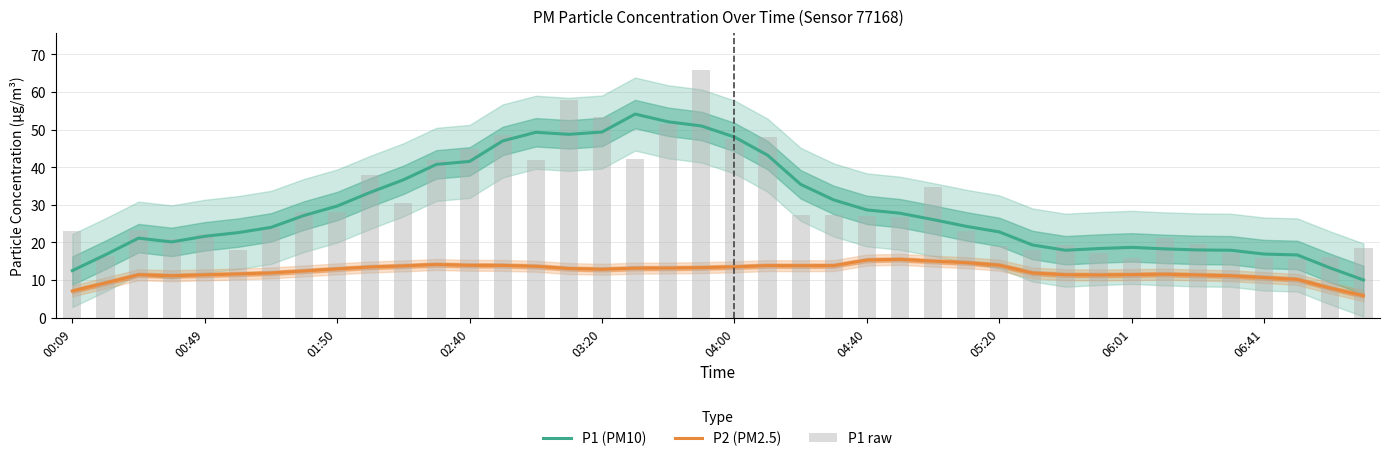

At which label does P1 raw reach its peak?

19